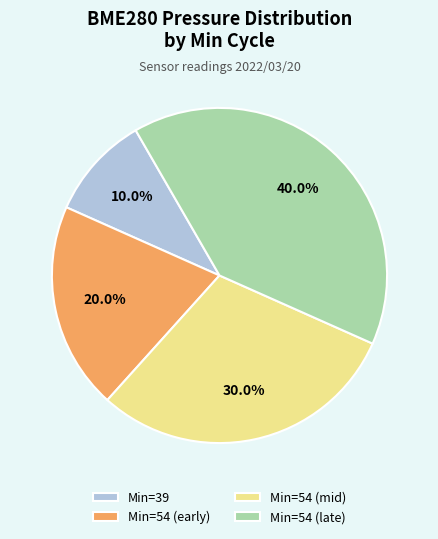

Rank the categories by value from lowest to highest.

Min=39, Min=54 (early), Min=54 (mid), Min=54 (late)